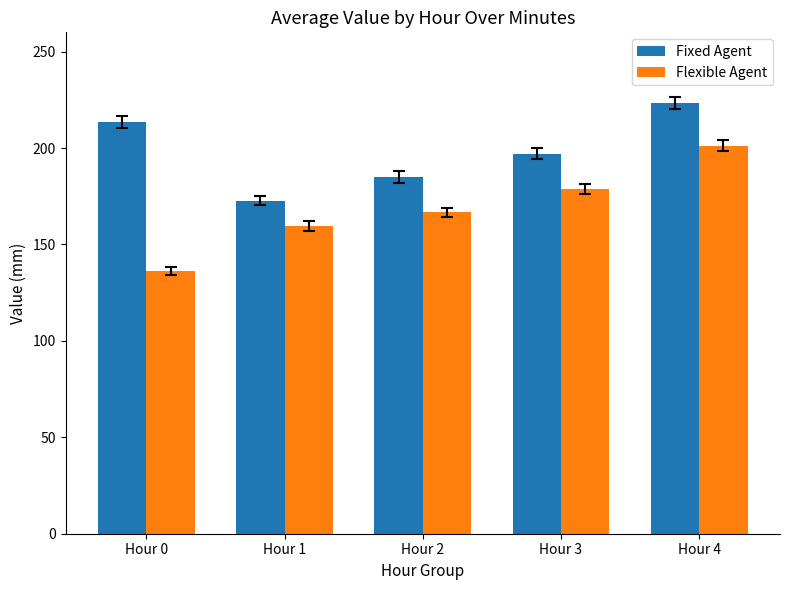

What is the maximum value shown in the chart?

223.5